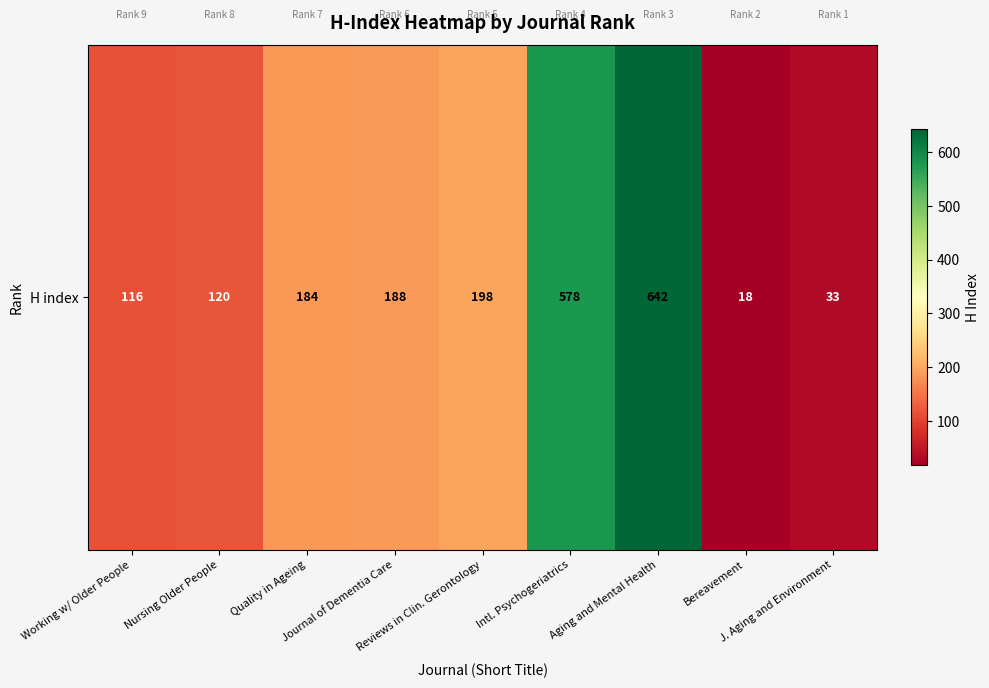

What value does the data have at Aging and Mental Health?

642